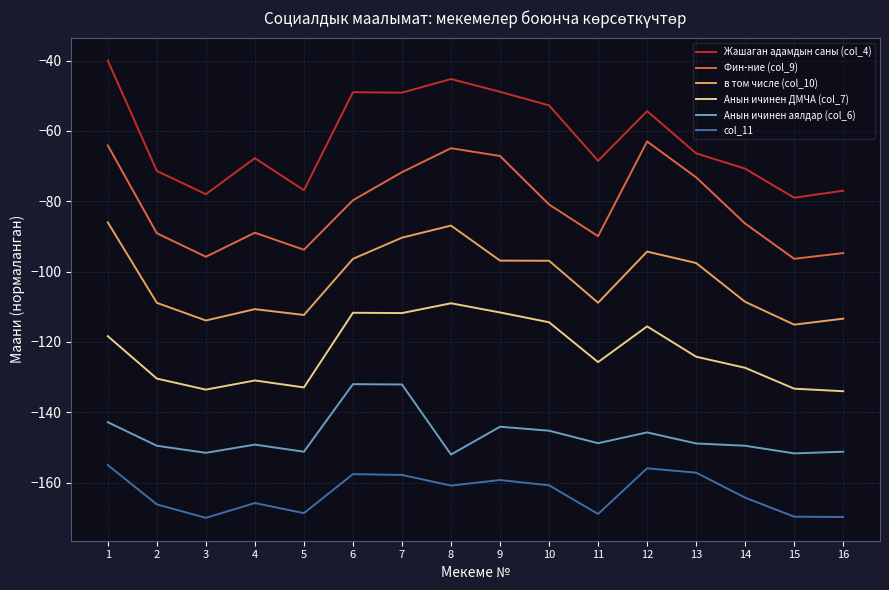

Between 12 and 14, which series saw the biggest shift?

Фин-ние (col_9)